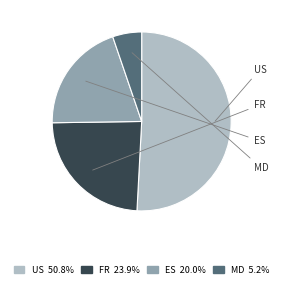

Does FR represent more than half of the total?

No